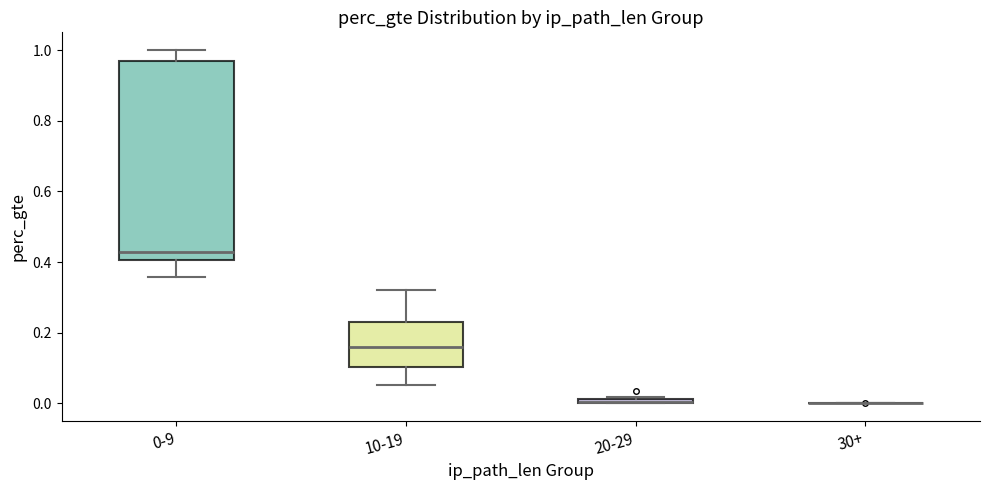

Comparing the boxes themselves (not the whiskers), which one is the tallest?

0-9